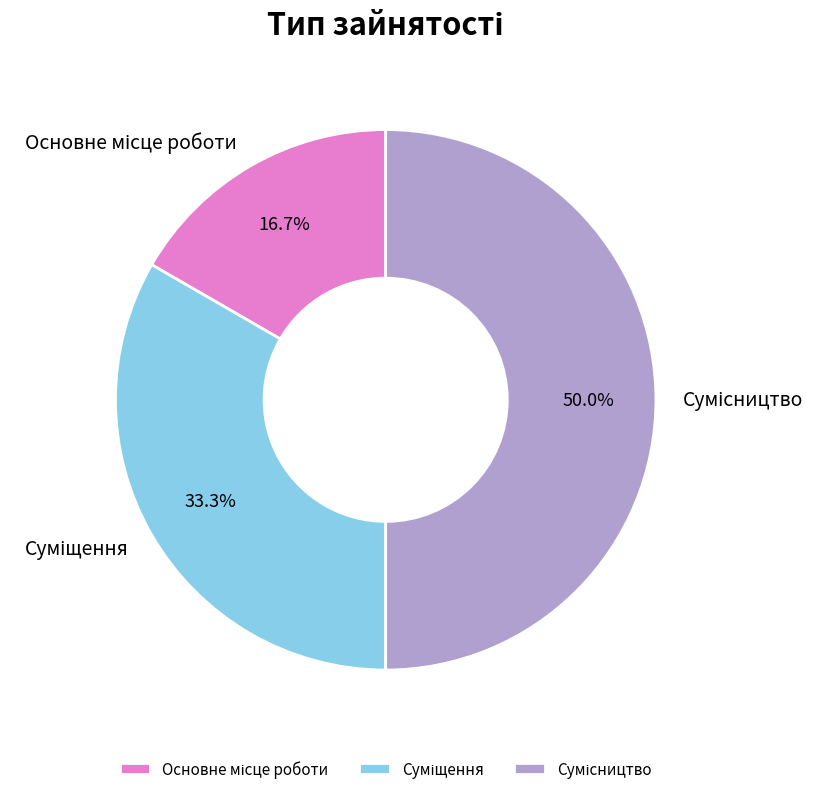

What is the smallest slice in the pie chart?

Основне місце роботи